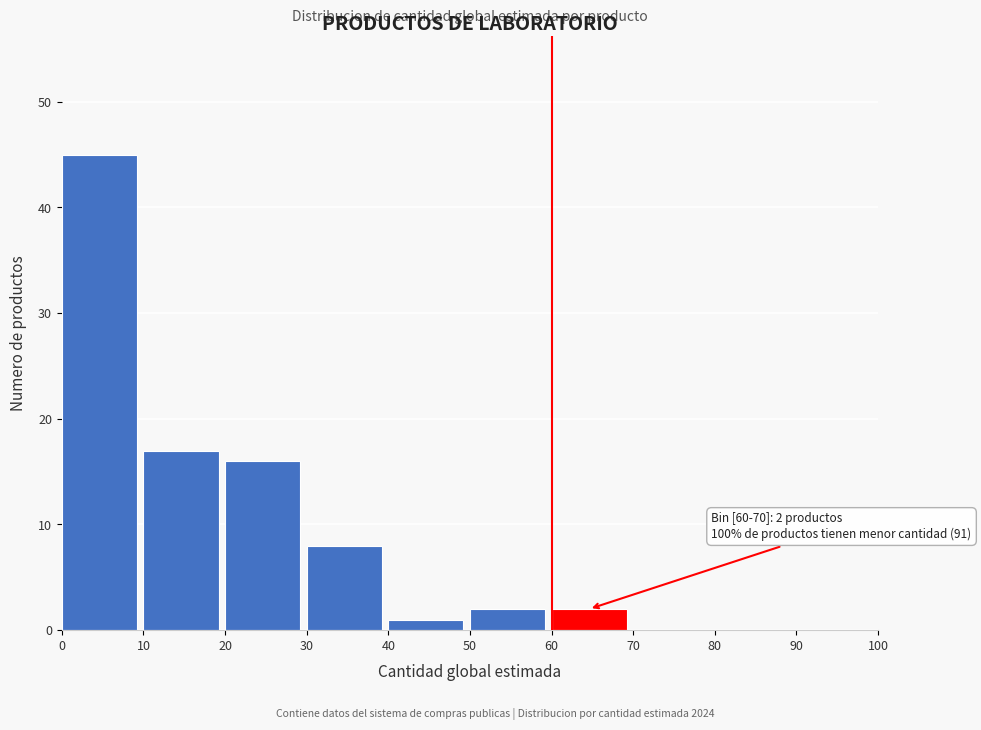

Over which range of the x-axis is the bar tallest?

0 to 10